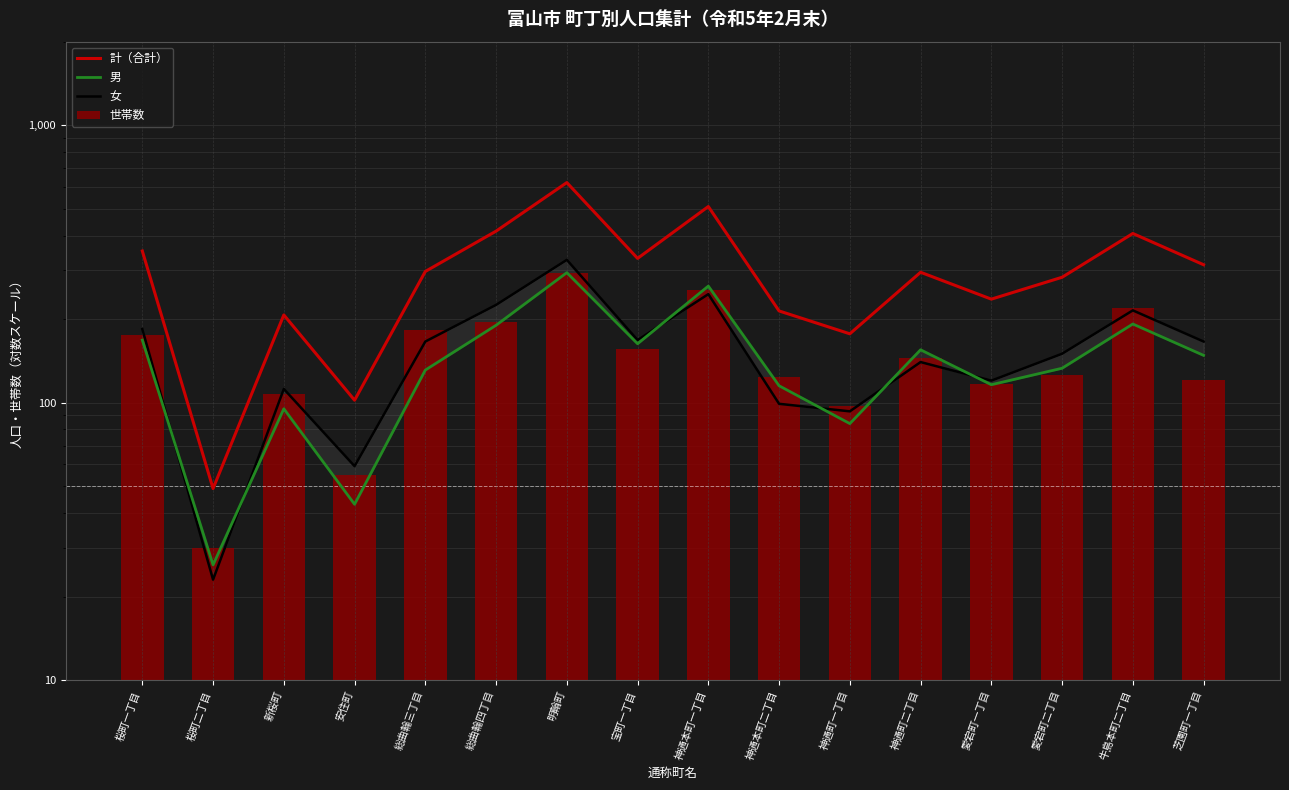

What is the difference between the highest and lowest values at 神通町一丁目?

93